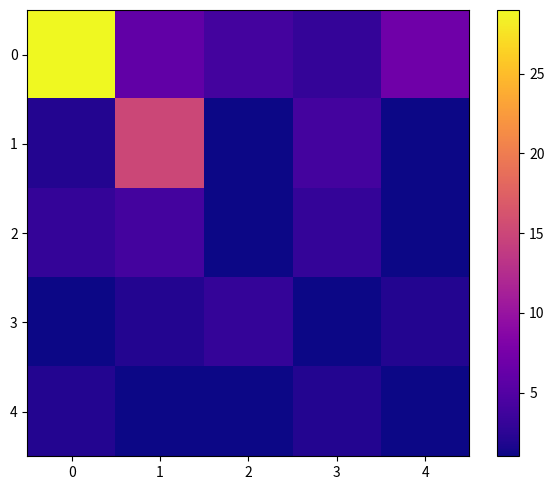

Rank the series at 2 from highest to lowest value.

0, 3, 1, 2, 4